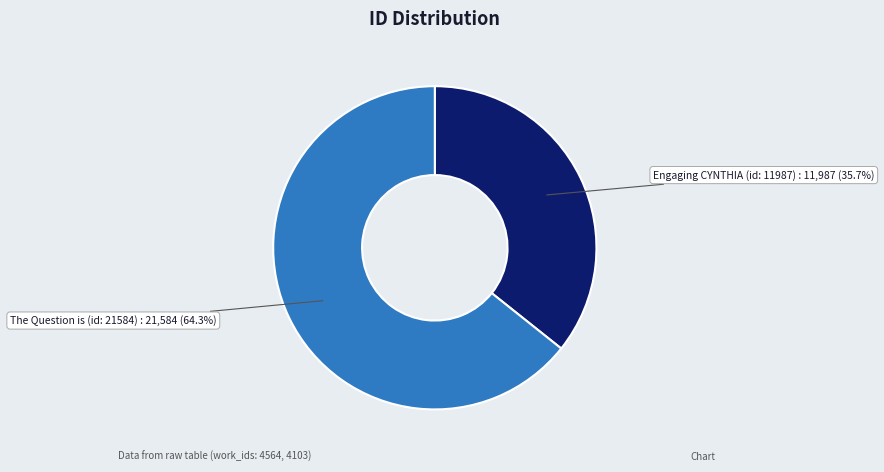

Is there any slice that represents more than half of the pie?

Yes